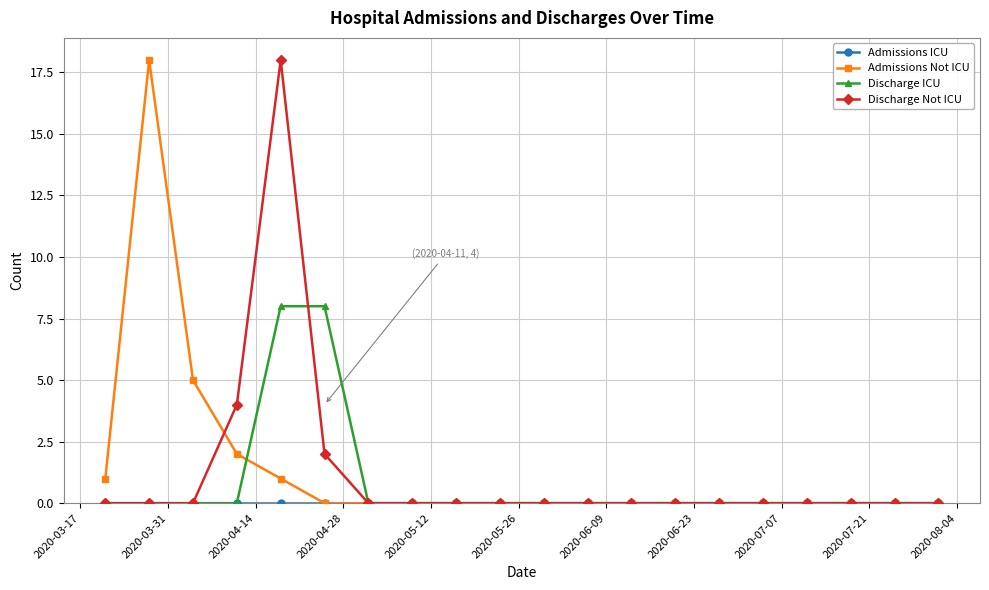

What is the maximum value for Admissions Not ICU?

18